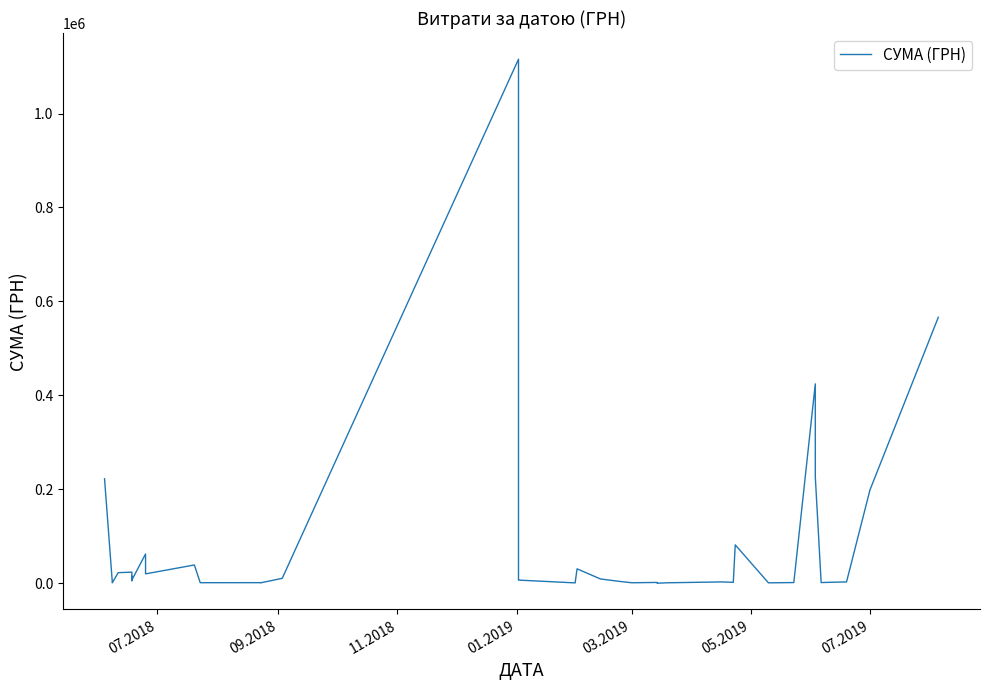

How many interior local peaks (higher than both neighbors) does the data have?

11